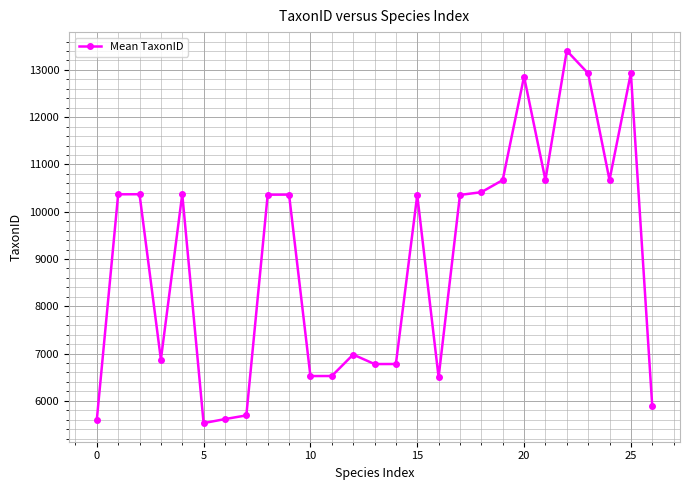

What is the difference between the maximum and minimum values?

7876